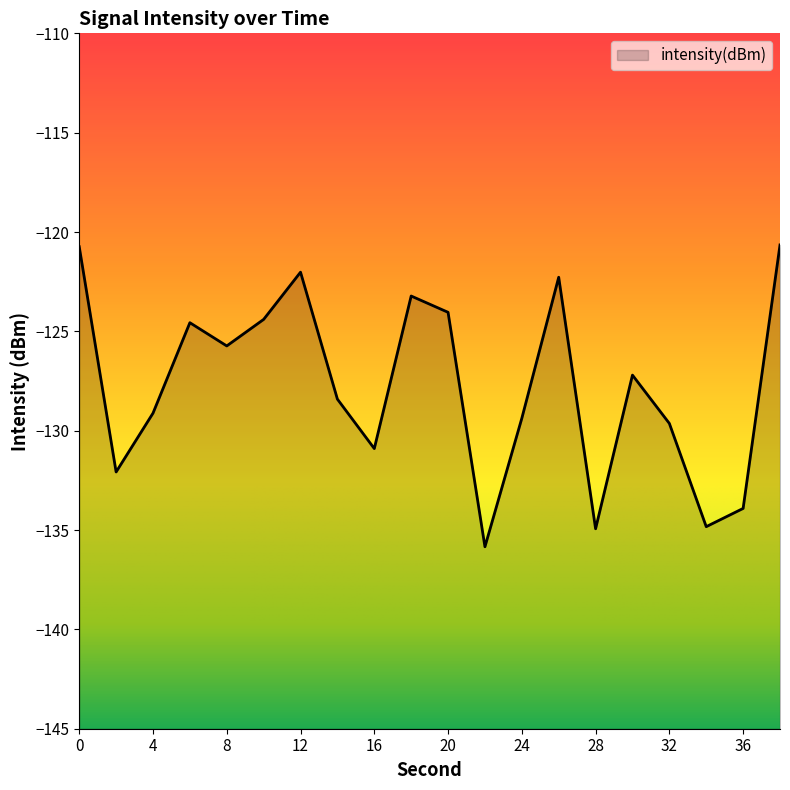

List the labels in order of value, largest first.

38, 0, 12, 26, 18, 20, 10, 6, 8, 30, 14, 4, 24, 32, 16, 2, 36, 34, 28, 22